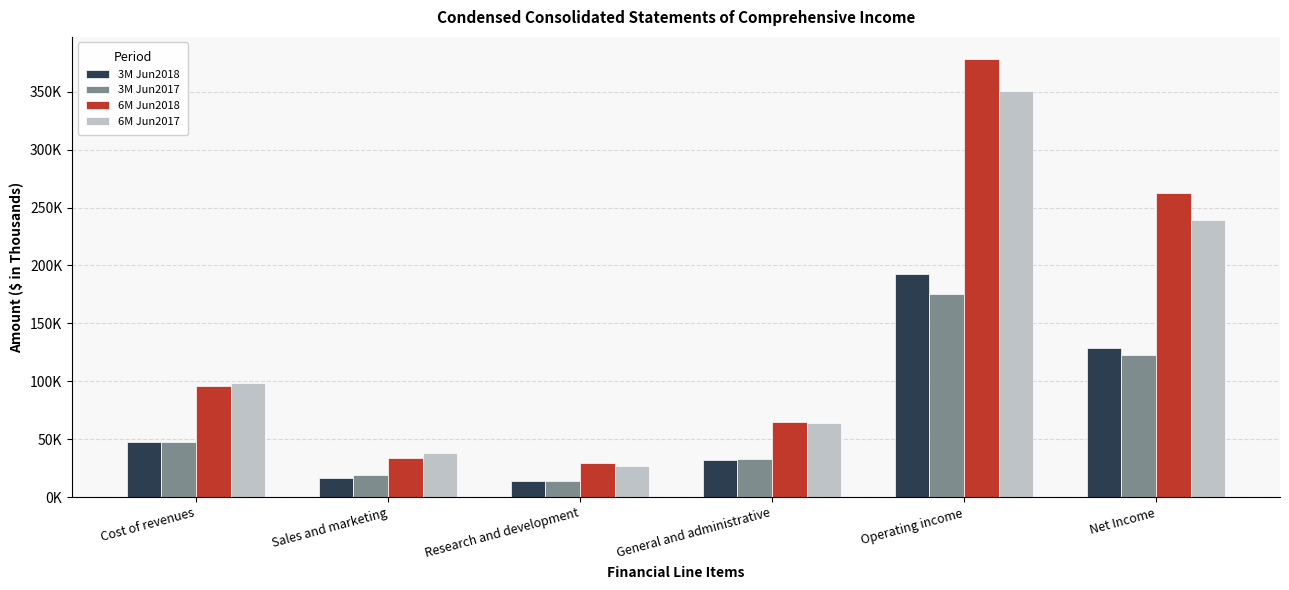

At how many categories does at least one series exceed 156603?

2